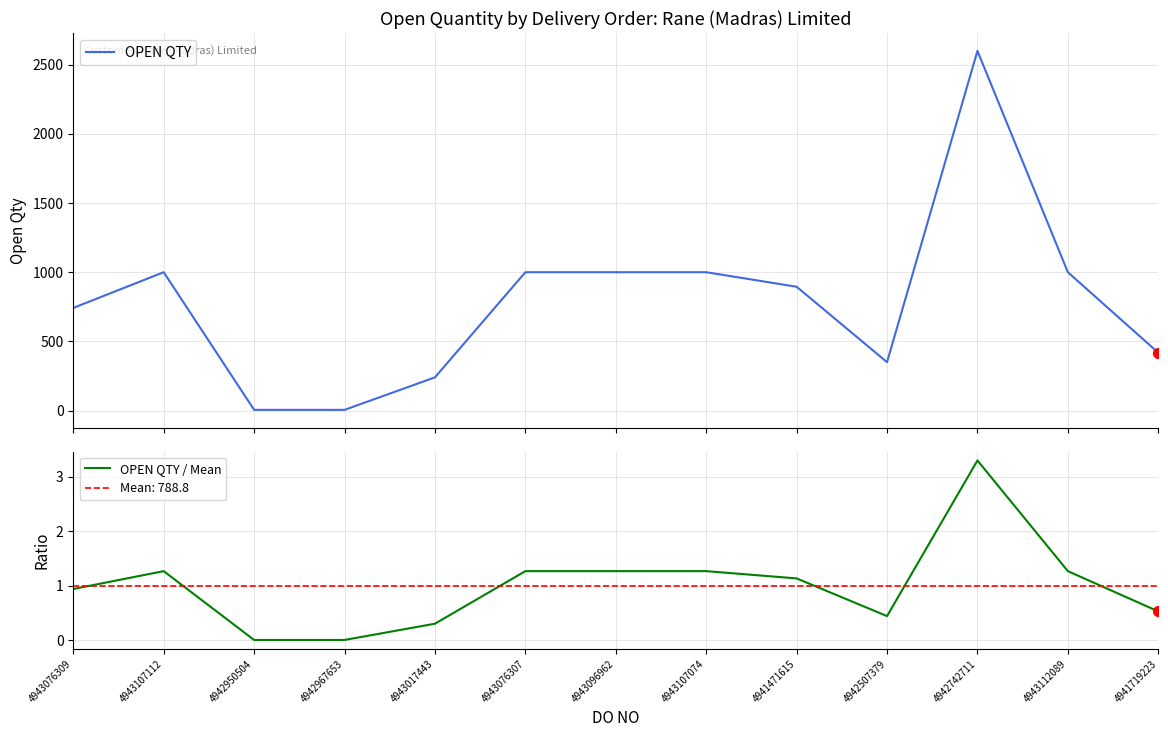

Which series reaches the minimum Y coordinate?

OPEN QTY / Mean